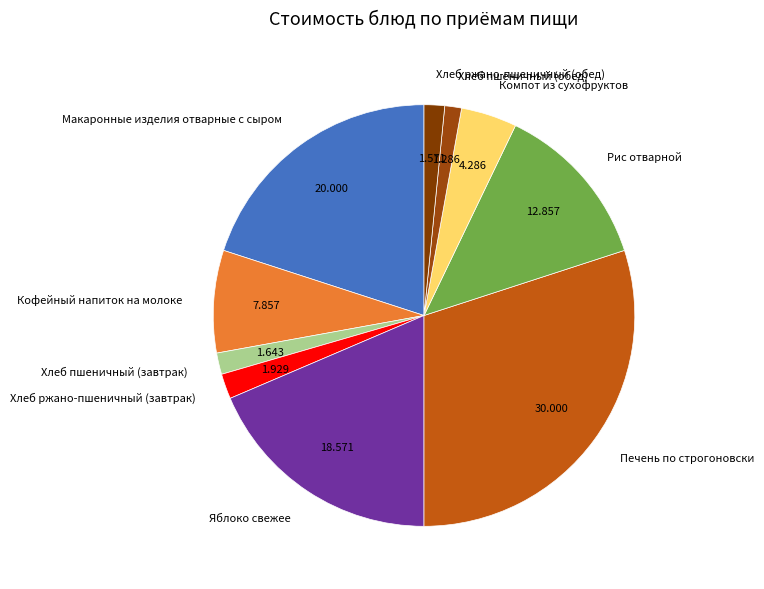

The Хлеб ржано-пшеничный (обед) slice represents 2% of the pie. True or false?

True